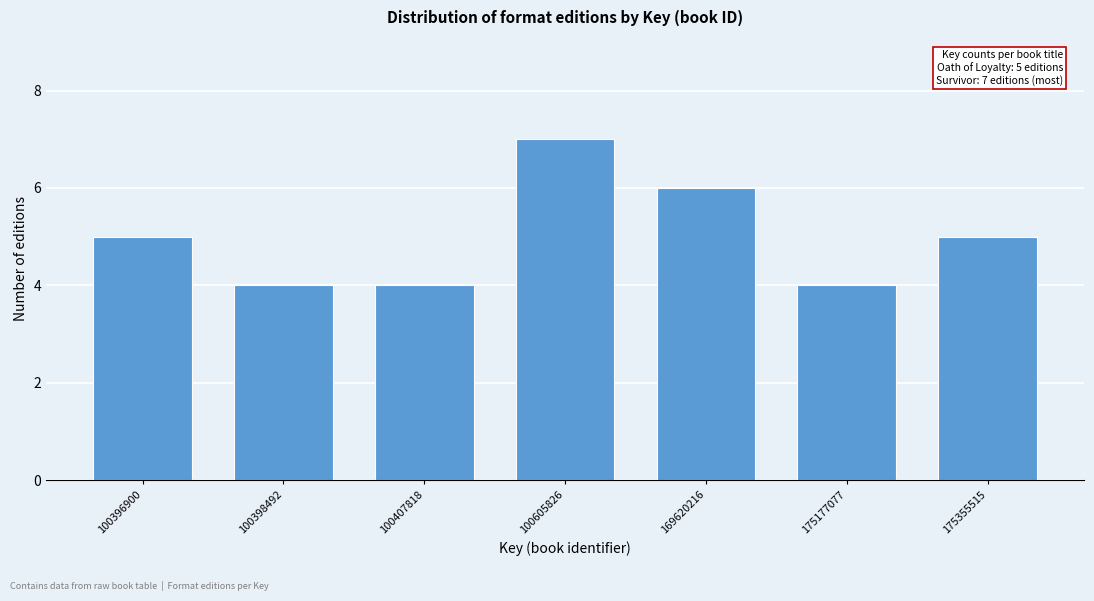

Reading left to right, list all the values displayed in this chart.

100396900=5	100398492=4	100407818=4	100605826=7	169620216=6	175177077=4	175355515=5